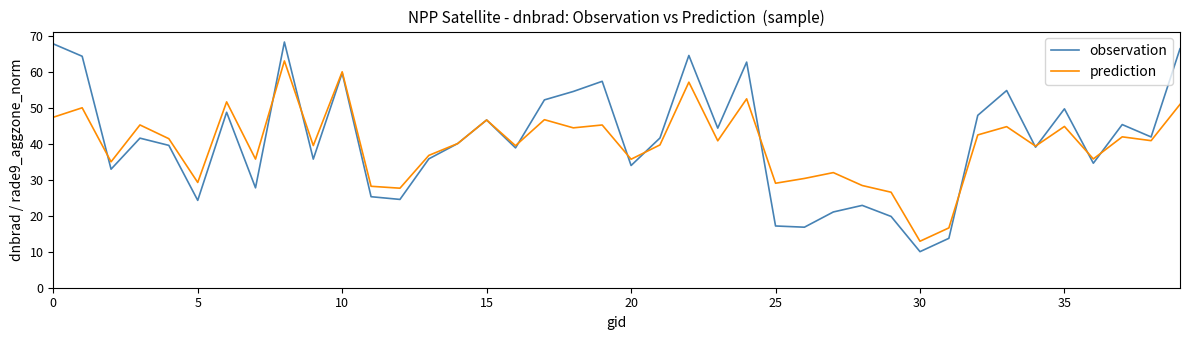

Which series has the largest range (max minus min)?

observation